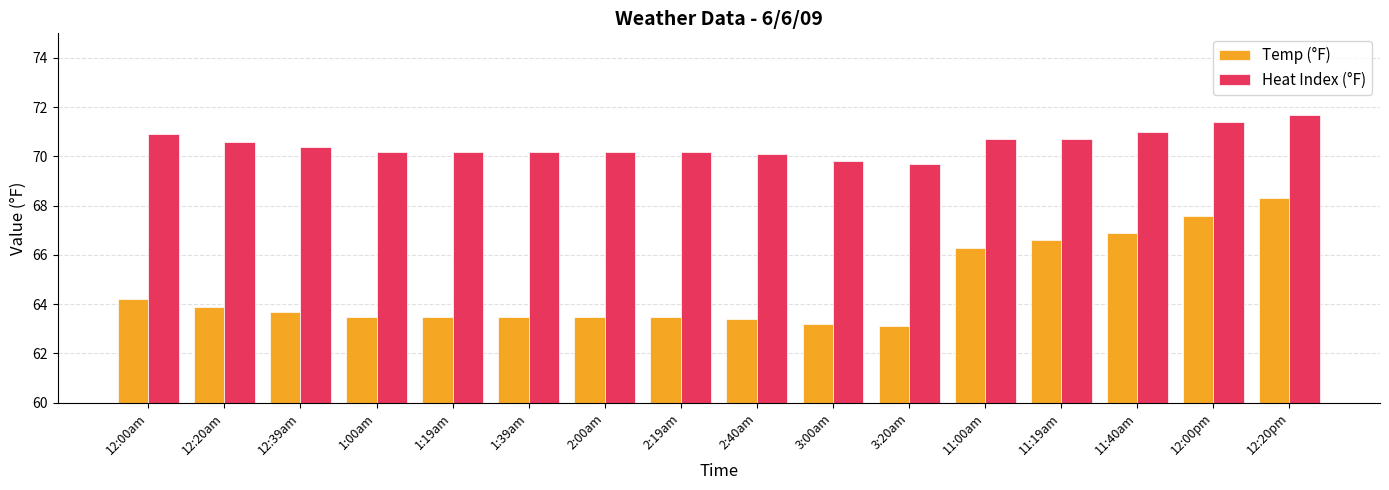

Reading left to right, extract all data points from this chart.

Temp (°F): 12:00am=64.2	12:20am=63.9	12:39am=63.7	1:00am=63.5	1:19am=63.5	1:39am=63.5	2:00am=63.5	2:19am=63.5	2:40am=63.4	3:00am=63.2	3:20am=63.1	11:00am=66.3	11:19am=66.6	11:40am=66.9	12:00pm=67.6	12:20pm=68.3
Heat Index (°F): 12:00am=70.9	12:20am=70.6	12:39am=70.4	1:00am=70.2	1:19am=70.2	1:39am=70.2	2:00am=70.2	2:19am=70.2	2:40am=70.1	3:00am=69.8	3:20am=69.7	11:00am=70.7	11:19am=70.7	11:40am=71.0	12:00pm=71.4	12:20pm=71.7